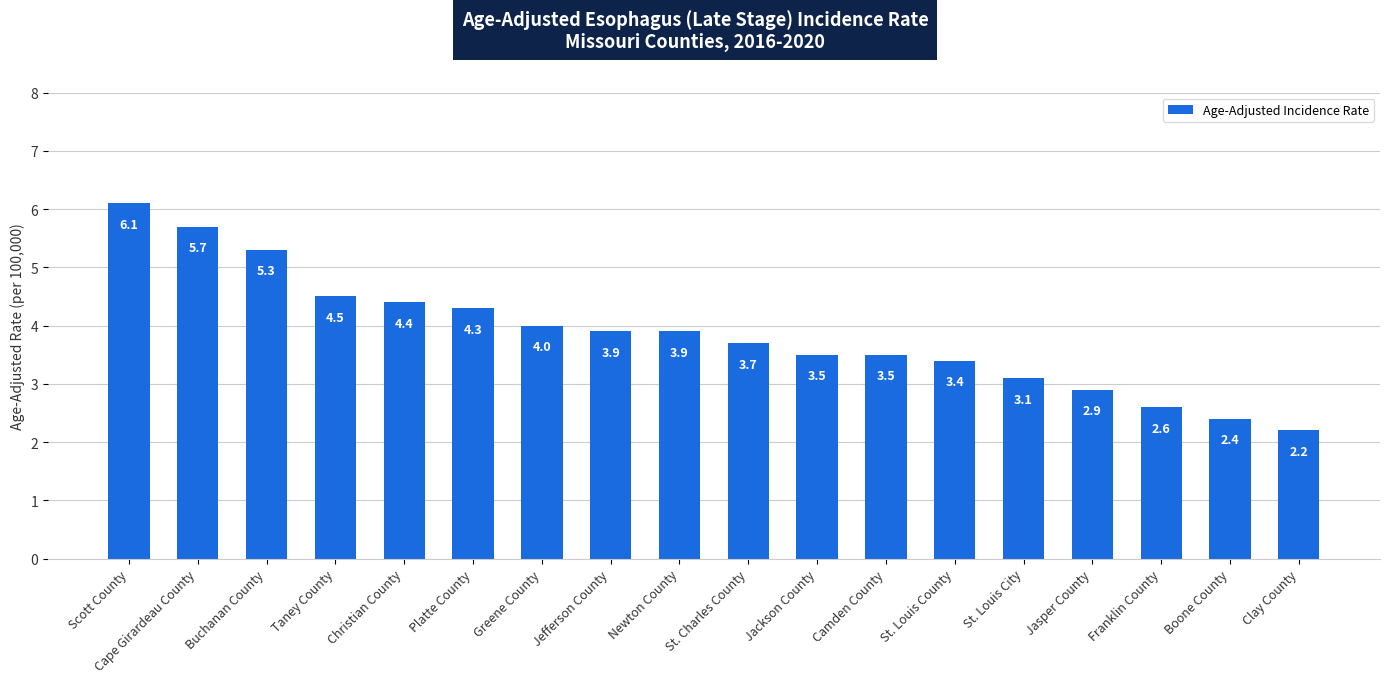

True or false: the data shows 1.4 at Franklin County.

False